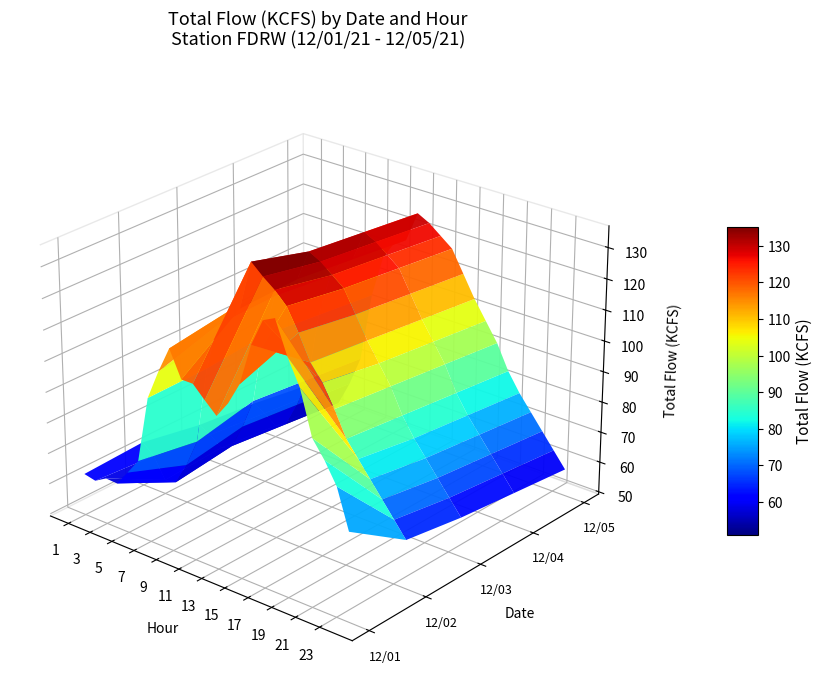

At which label does 01 reach its peak?

17